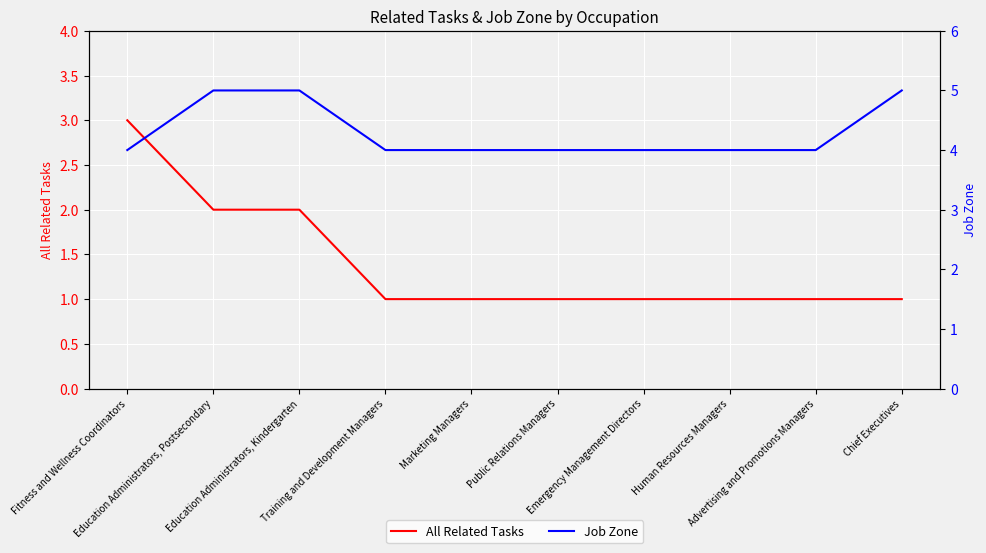

How many series are shown in this chart?

2